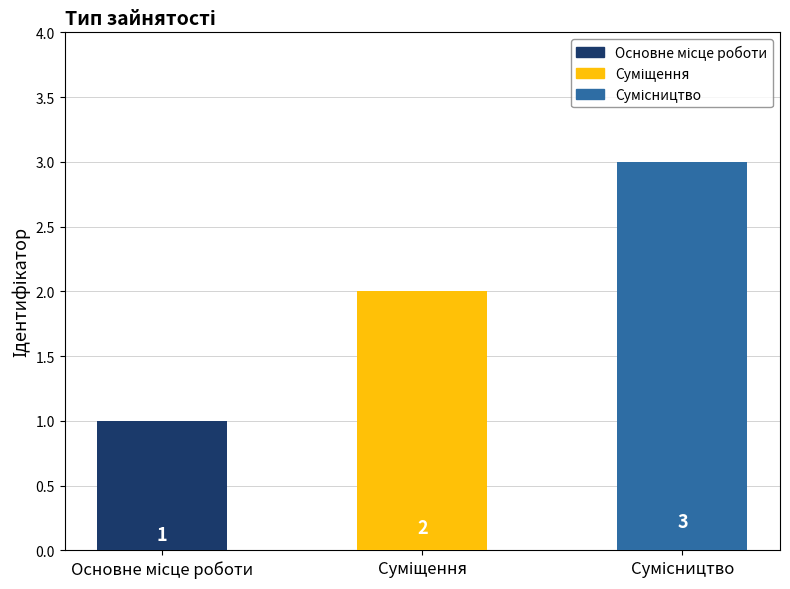

What is the sum of all values?

6